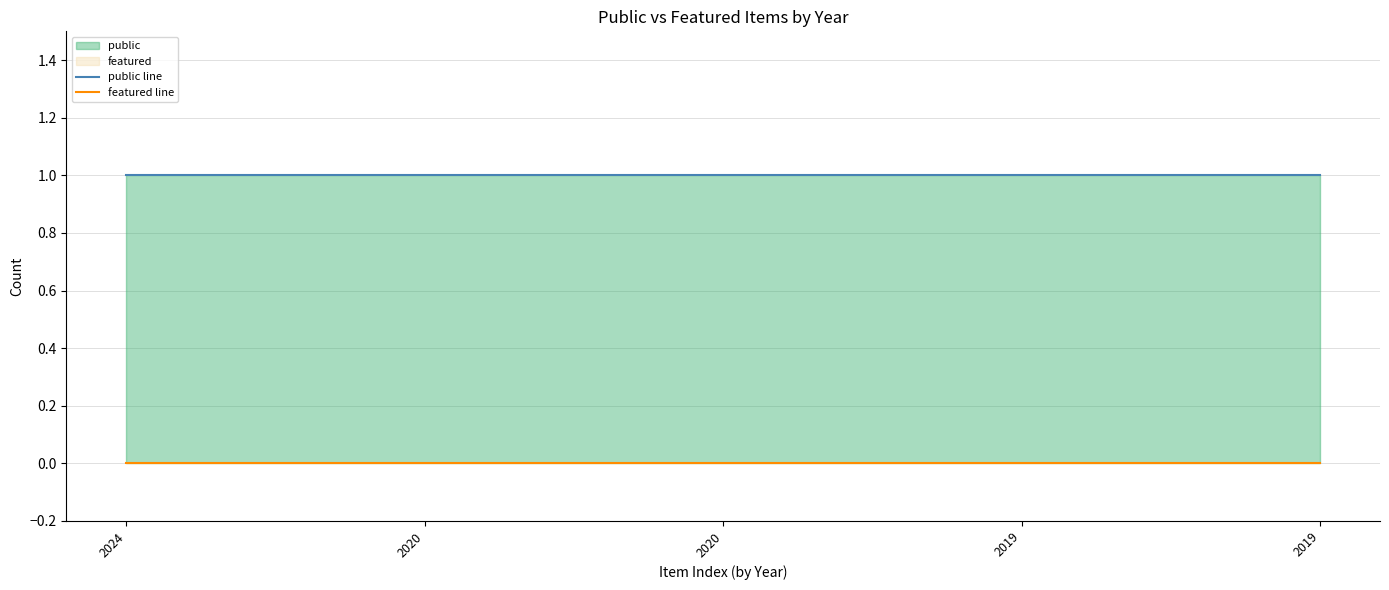

What is the difference between the highest and lowest values at 2019?

1